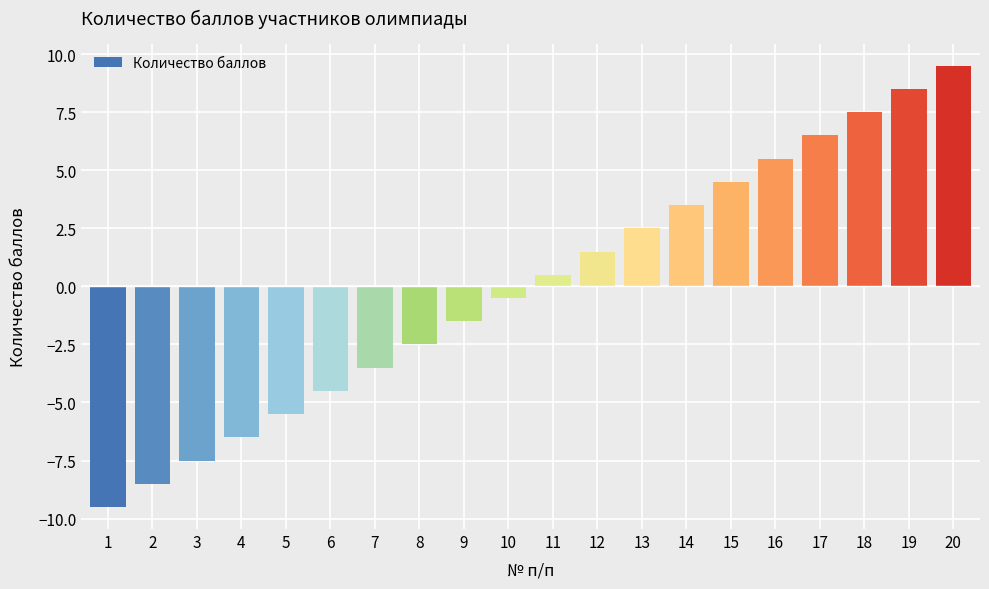

Reading left to right, list all the values displayed in this chart.

1=-9.5	2=-8.5	3=-7.5	4=-6.5	5=-5.5	6=-4.5	7=-3.5	8=-2.5	9=-1.5	10=-0.5	11=0.5	12=1.5	13=2.5	14=3.5	15=4.5	16=5.5	17=6.5	18=7.5	19=8.5	20=9.5